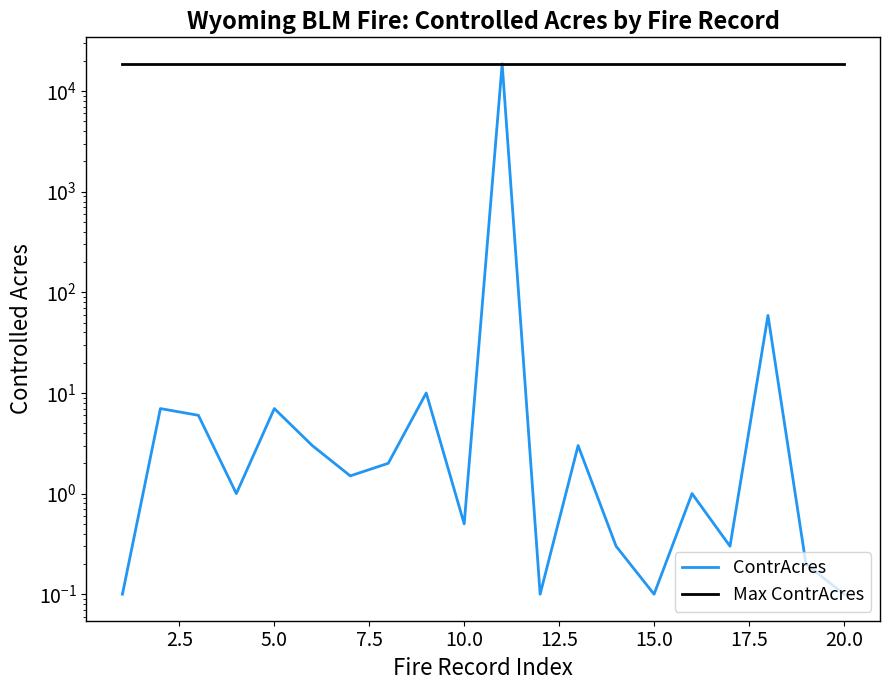

Does the chart have visible grid lines?

No